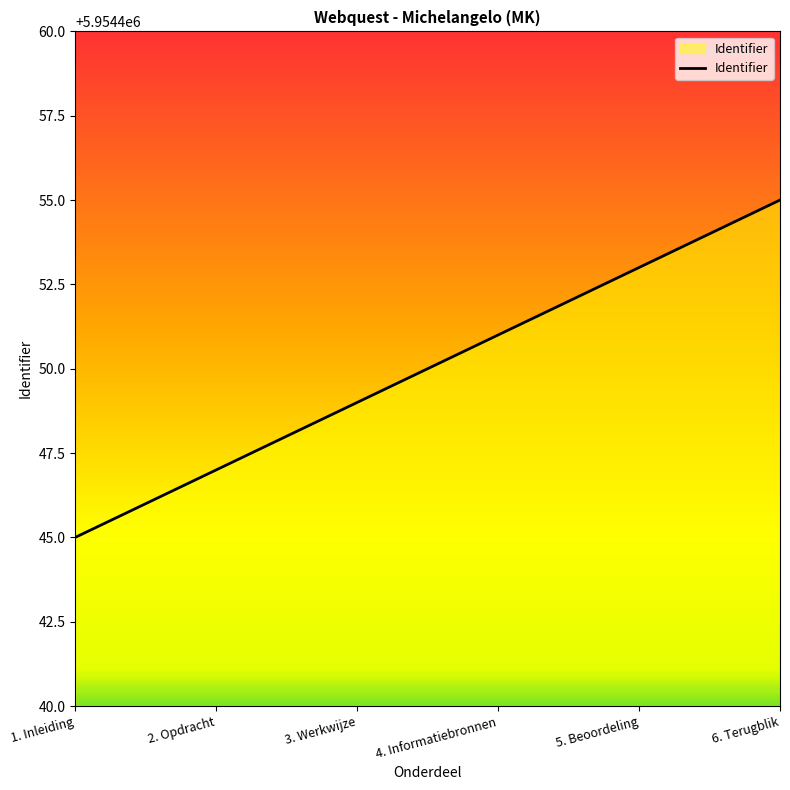

How many lines are shown in the chart?

1